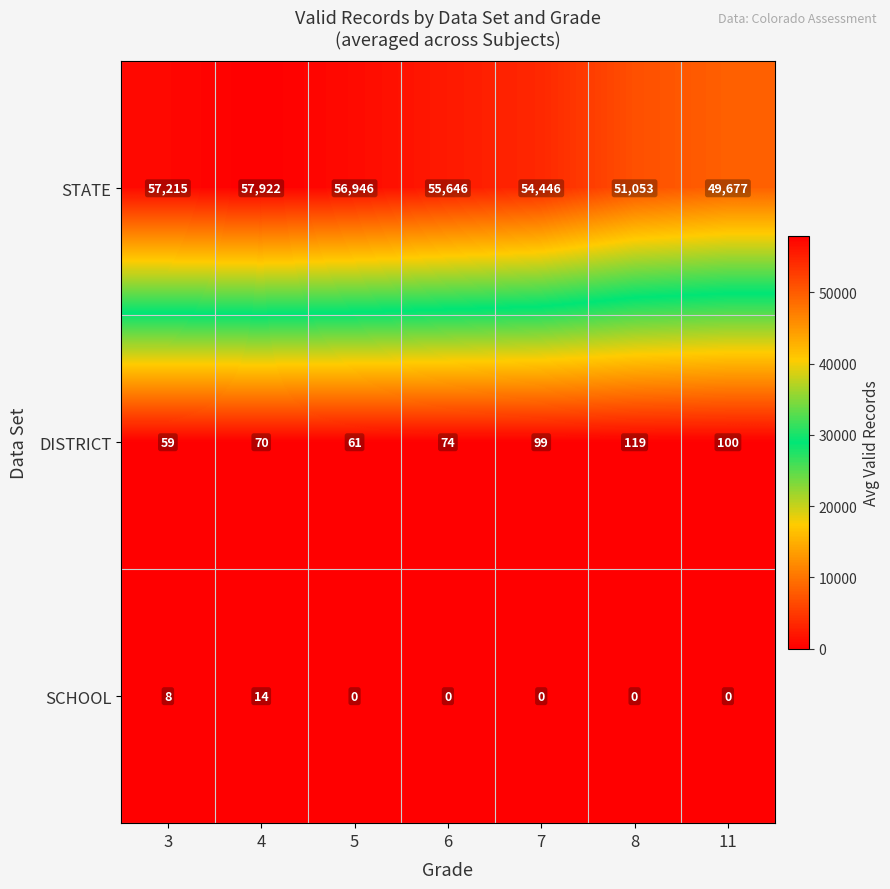

Which series has the largest total across all categories?

STATE